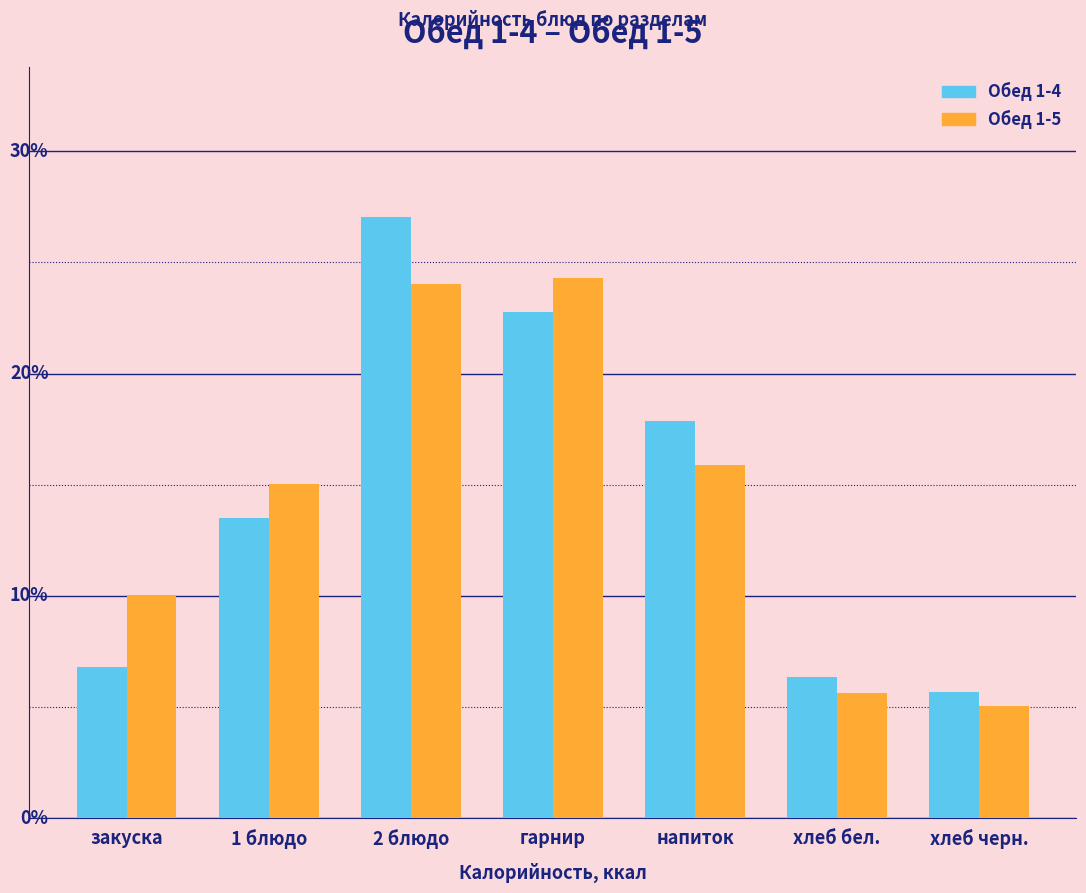

Are the bars grouped side by side (vs. stacked)?

Yes